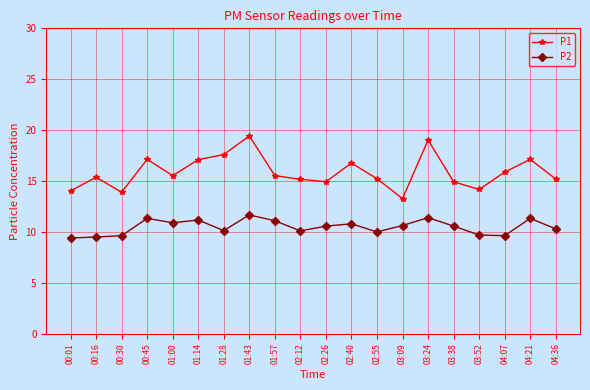

Where is the first local minimum for P1?

00:30